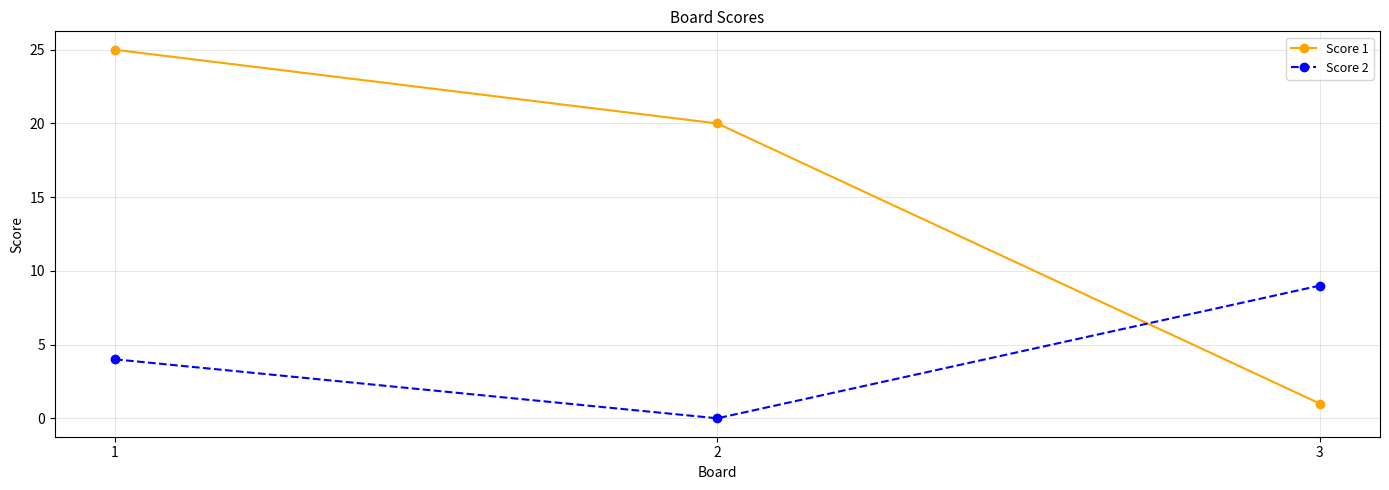

Does the chart have visible grid lines?

Yes